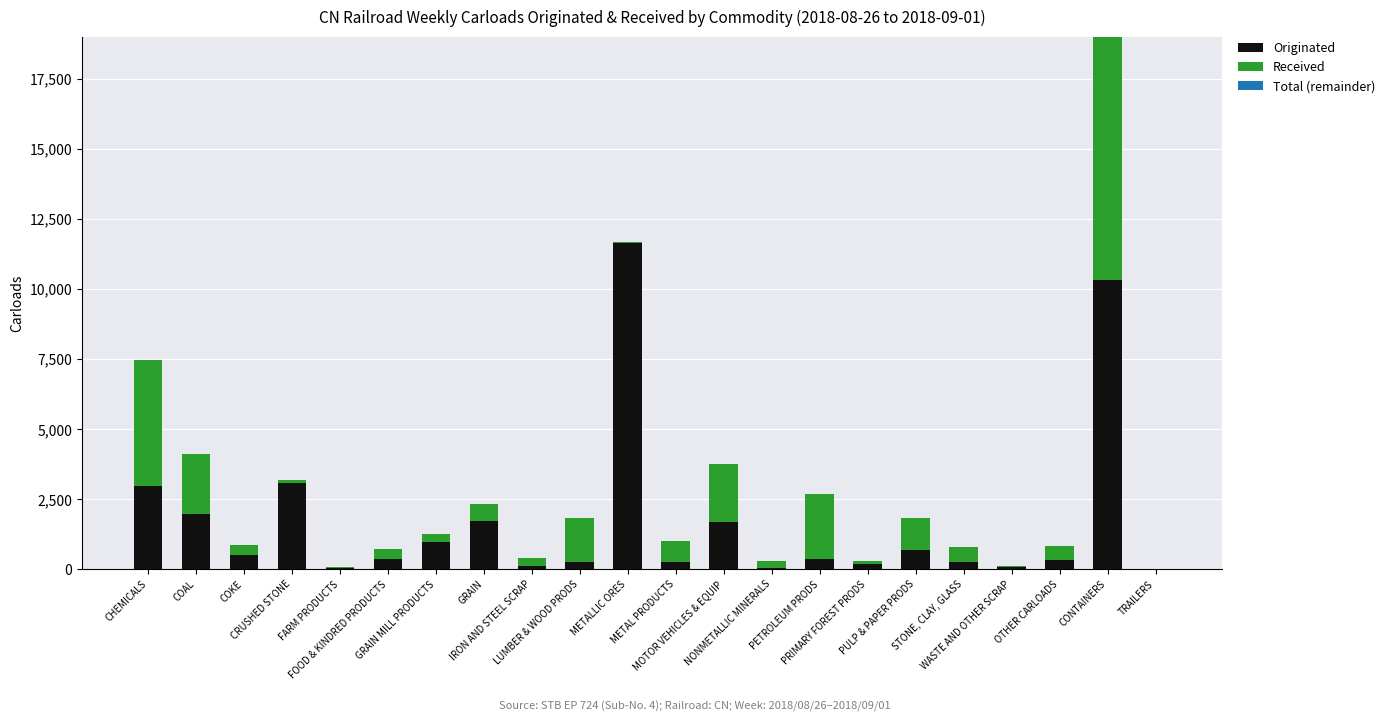

At which category is the sum across all series the highest?

CONTAINERS